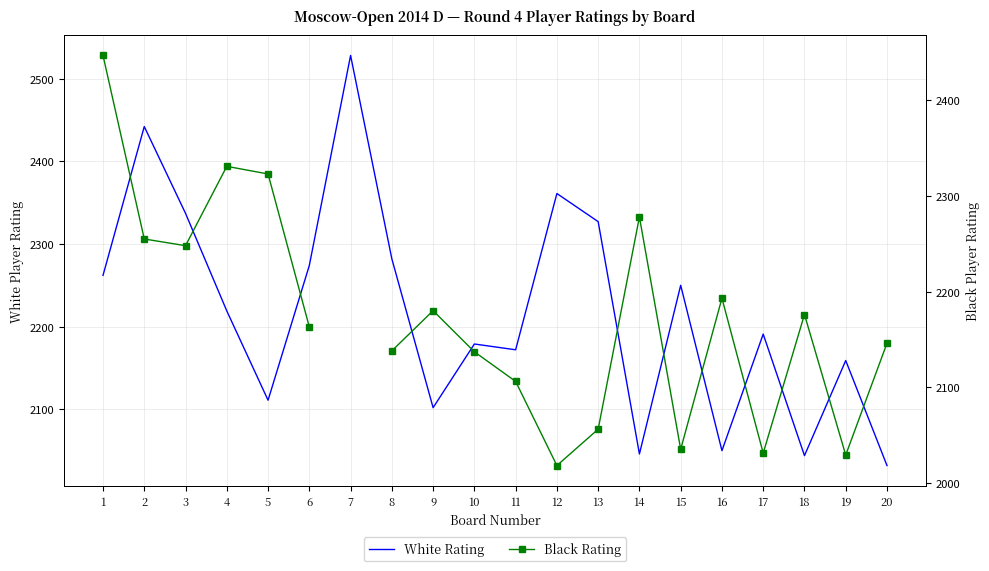

At which label is Black Rating closest to 2232?

3